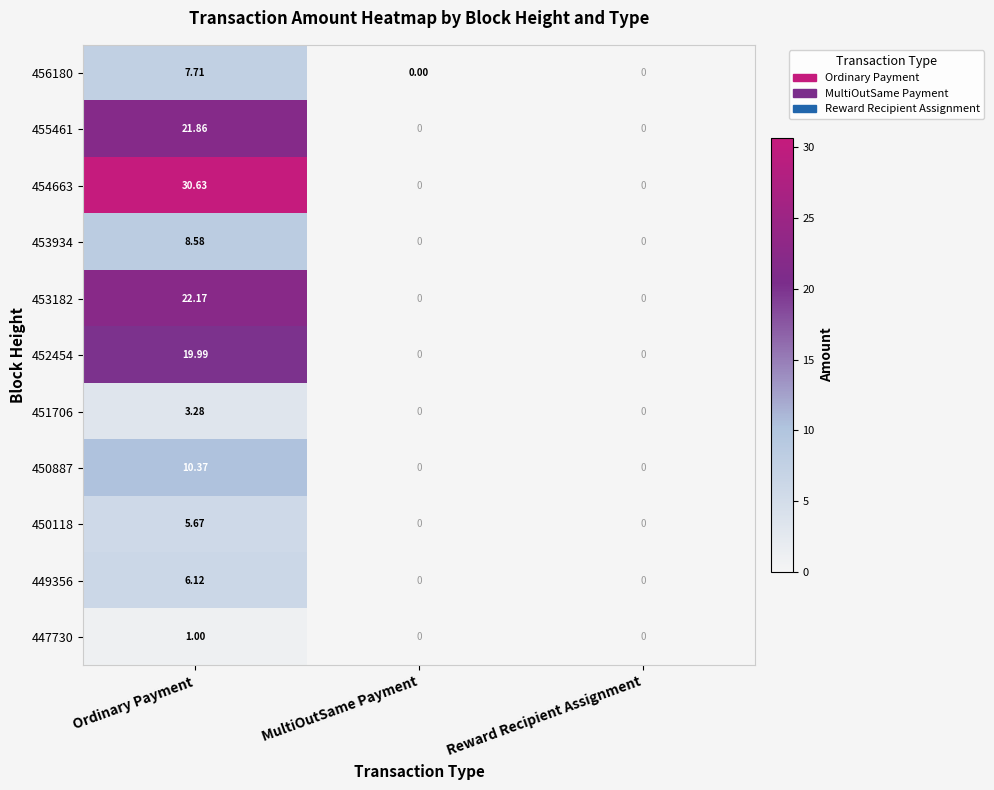

Which category has the highest value in the 453182 series?

Ordinary Payment